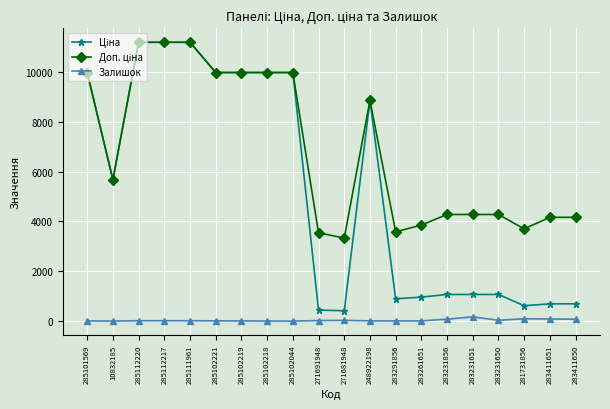

What is the greatest value displayed?

11188.2